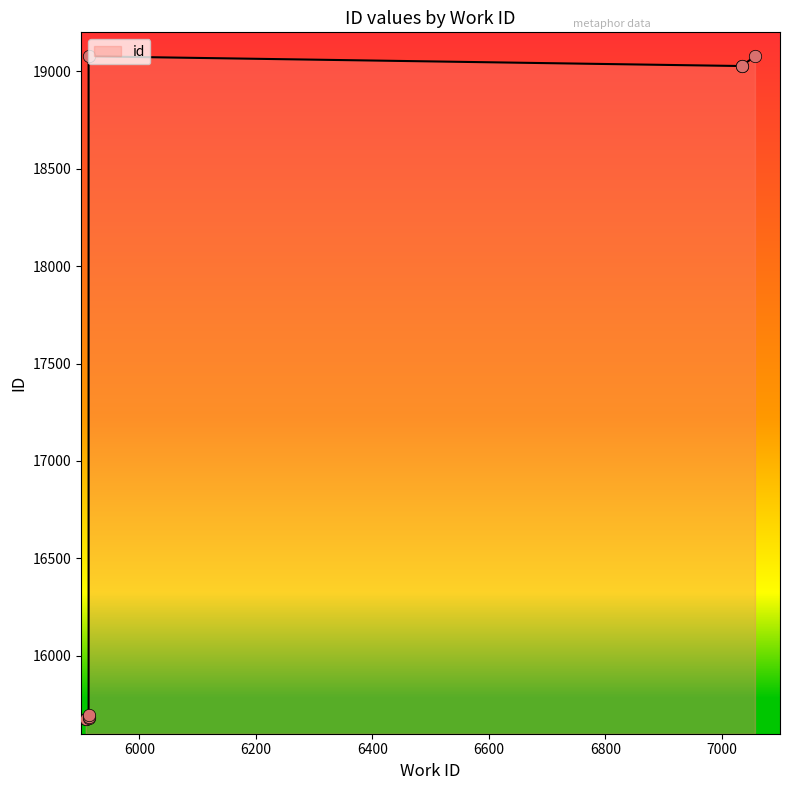

Between 5913 and 5913, which is larger?

5913